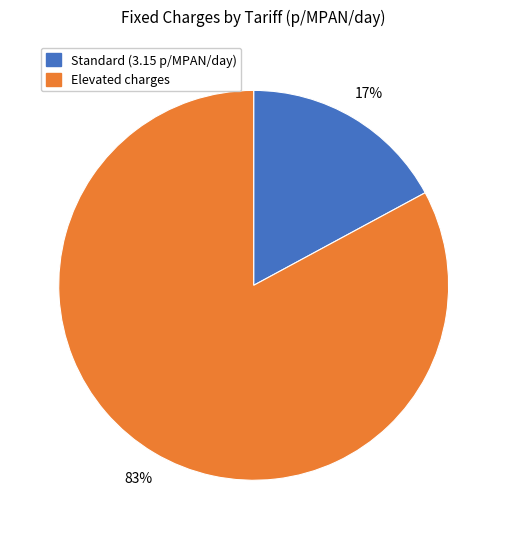

Is there a majority slice in this chart?

Yes